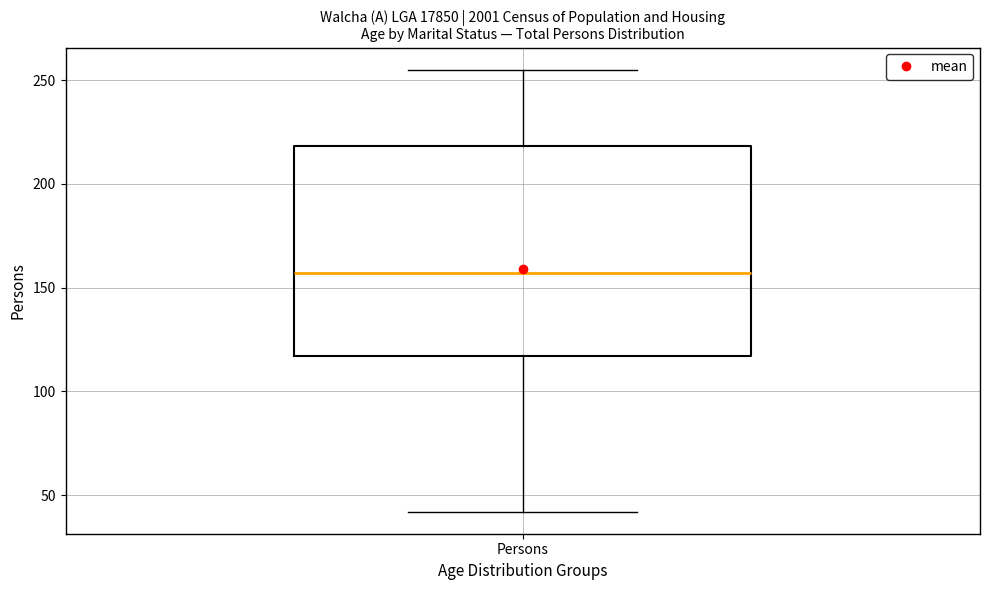

Read this box plot against the y-axis: the position of the median line, the range covered by the box, and the ends of both whiskers. The values are not printed on the chart, so give them approximately, as read against the axis.

median 155, box 115 to 220, whiskers 40 to 255